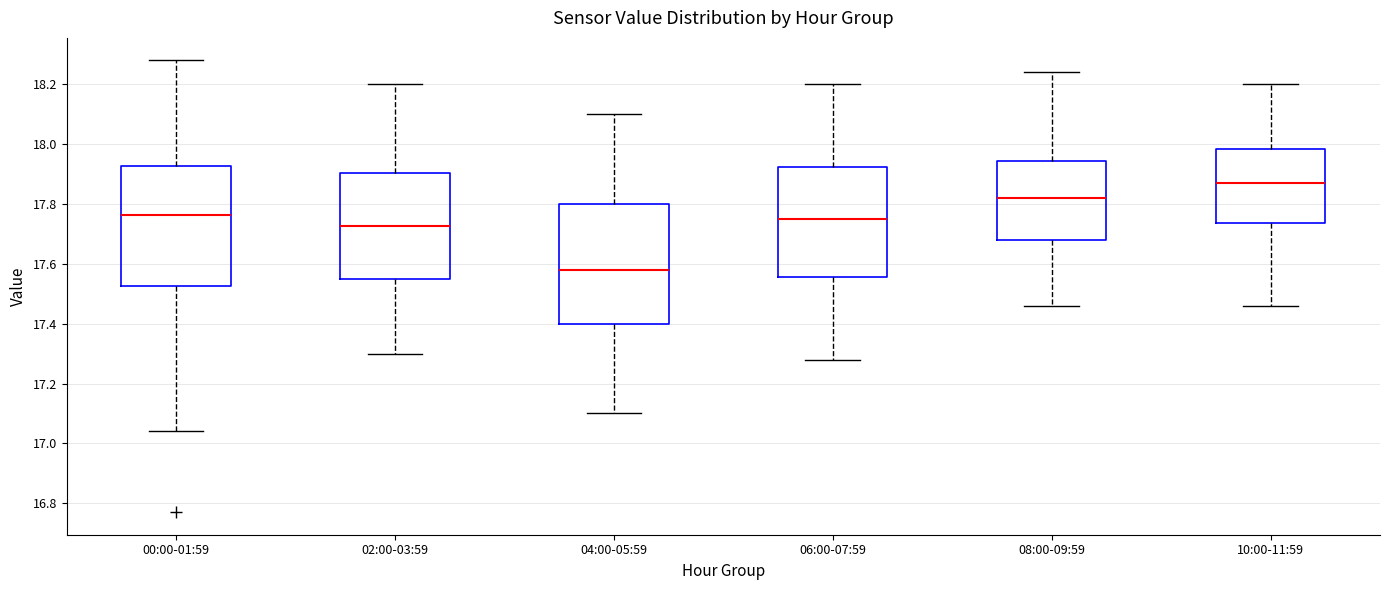

Which box's median line is the lowest?

04:00-05:59